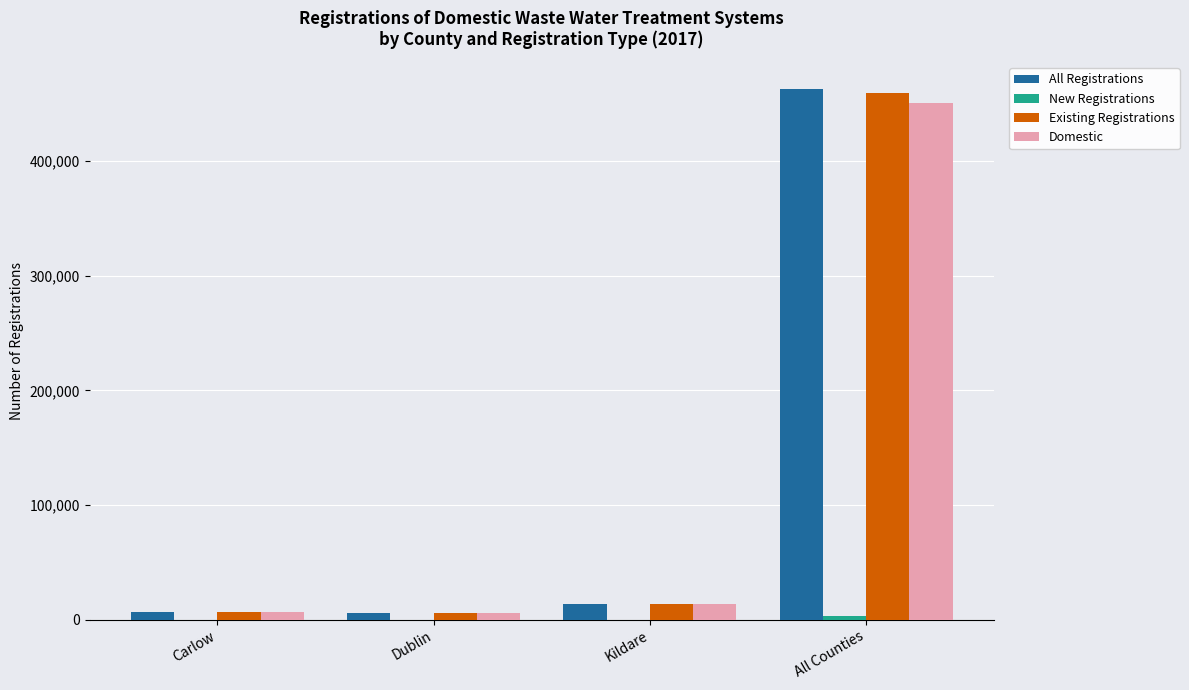

What is the highest value of the All Registrations series?

463228